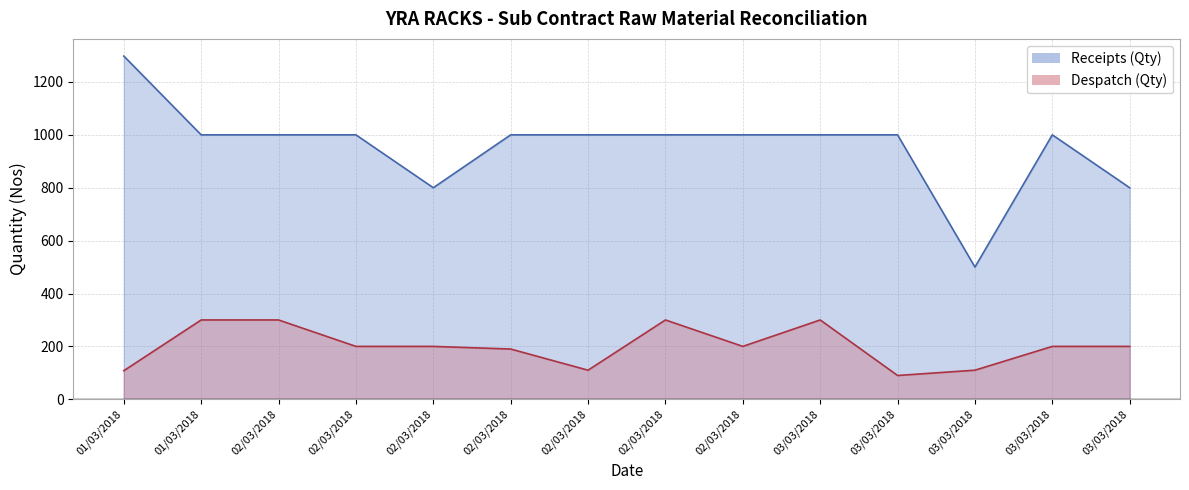

True or false: Despatch (Qty) and Receipts (Qty) cross at least once.

False